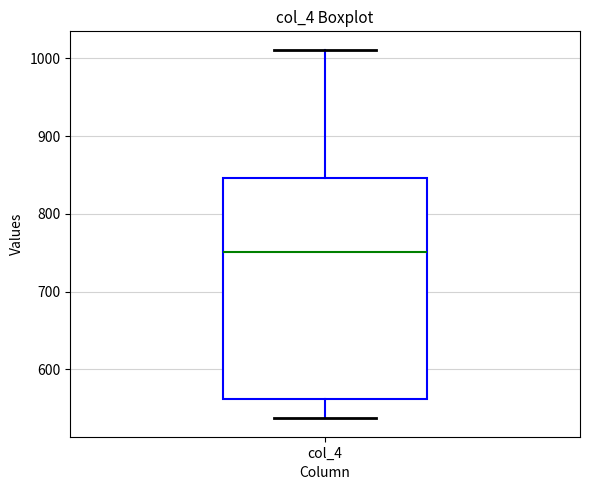

Read this box plot against the y-axis: the position of the median line, the range covered by the box, and the ends of both whiskers. The values are not printed on the chart, so give them approximately, as read against the axis.

median 750, box 560 to 850, whiskers 540 to 1010